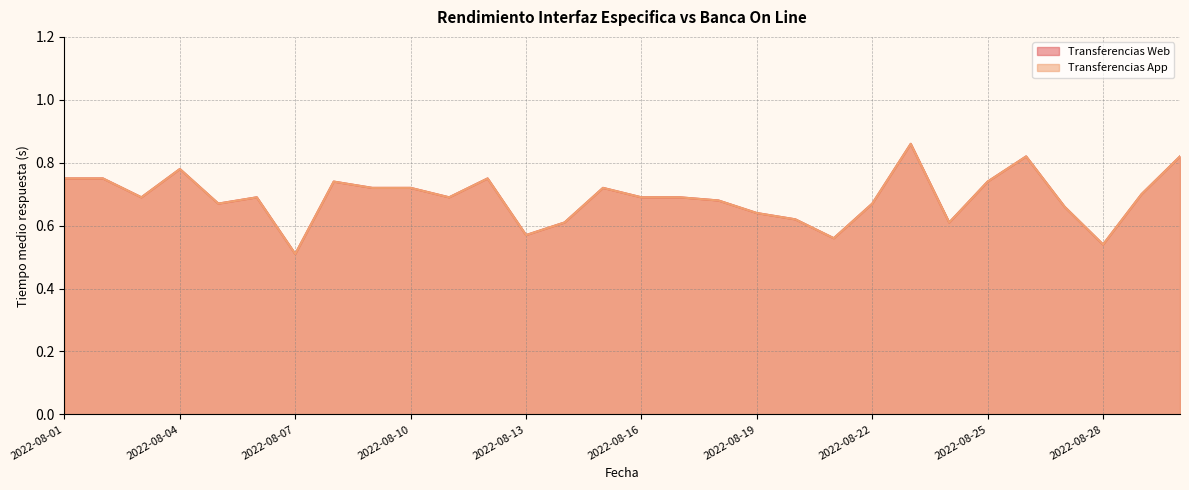

The value of Transferencias App at 2022-08-08 is 0.7. True or false?

True